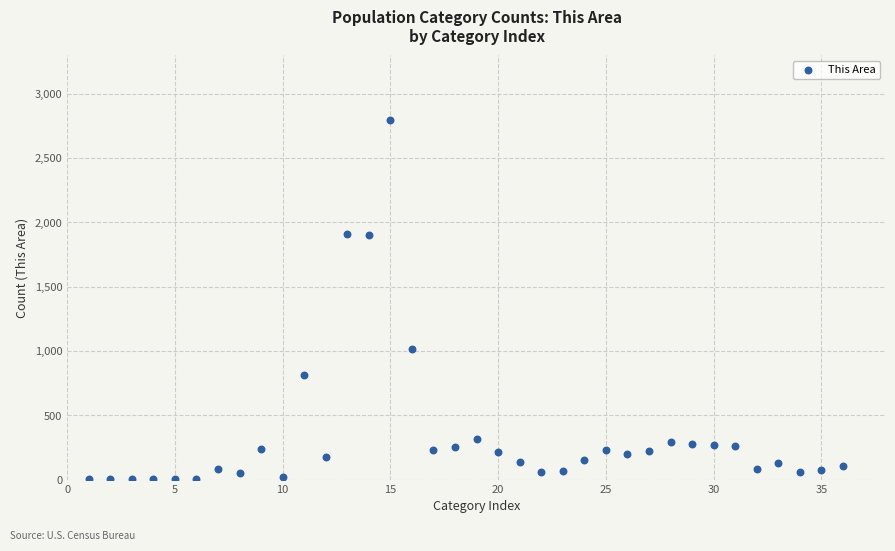

What is the range of X values (max minus min)?

35